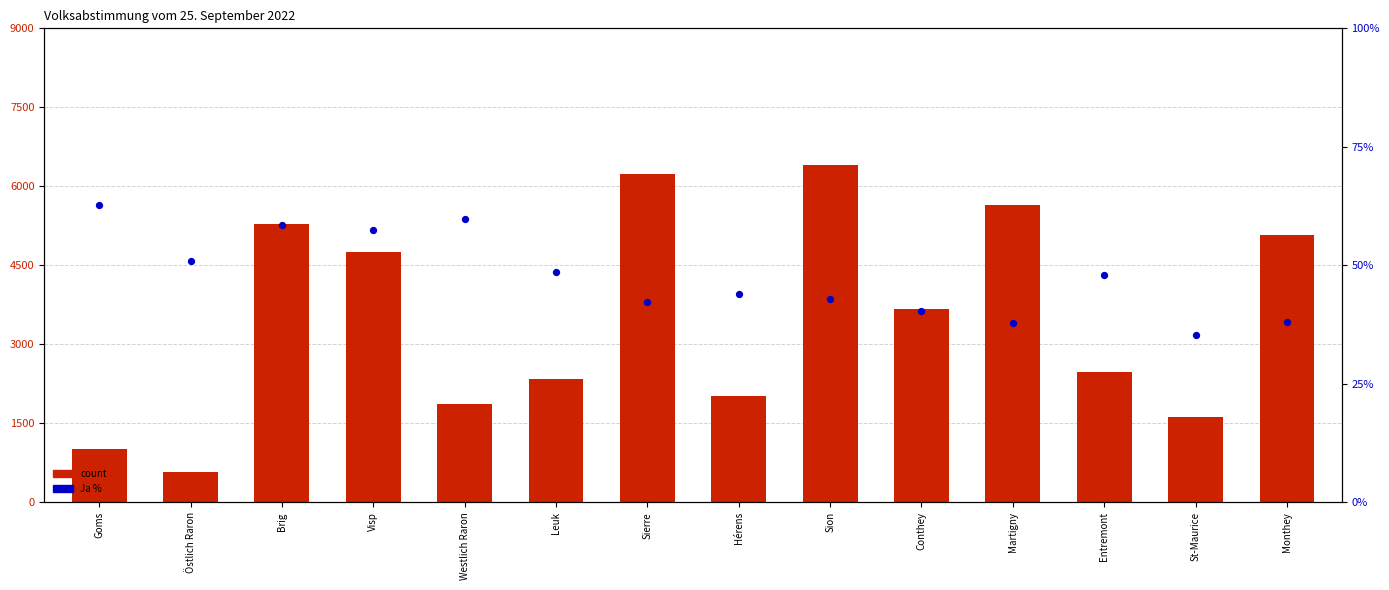

Which series reaches the maximum Y coordinate?

count